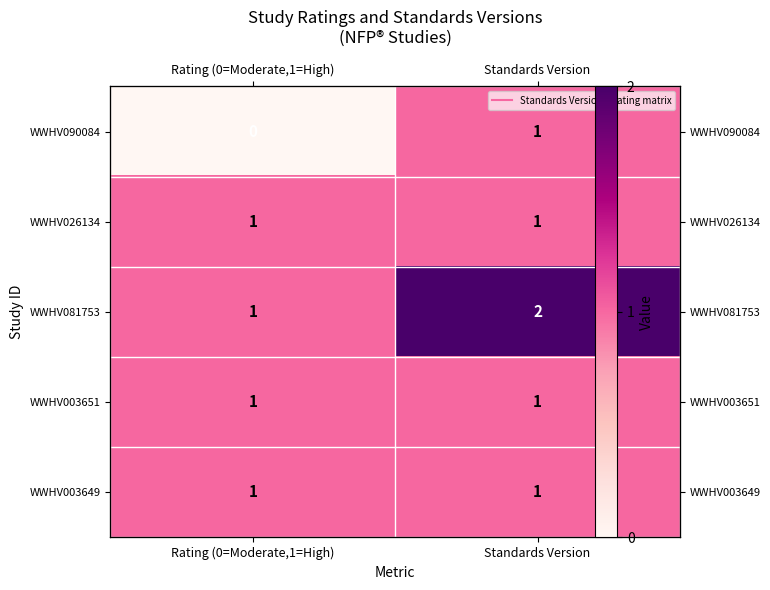

Where is WWHV003651 nearest to the value 1?

Rating (0=Moderate,1=High)